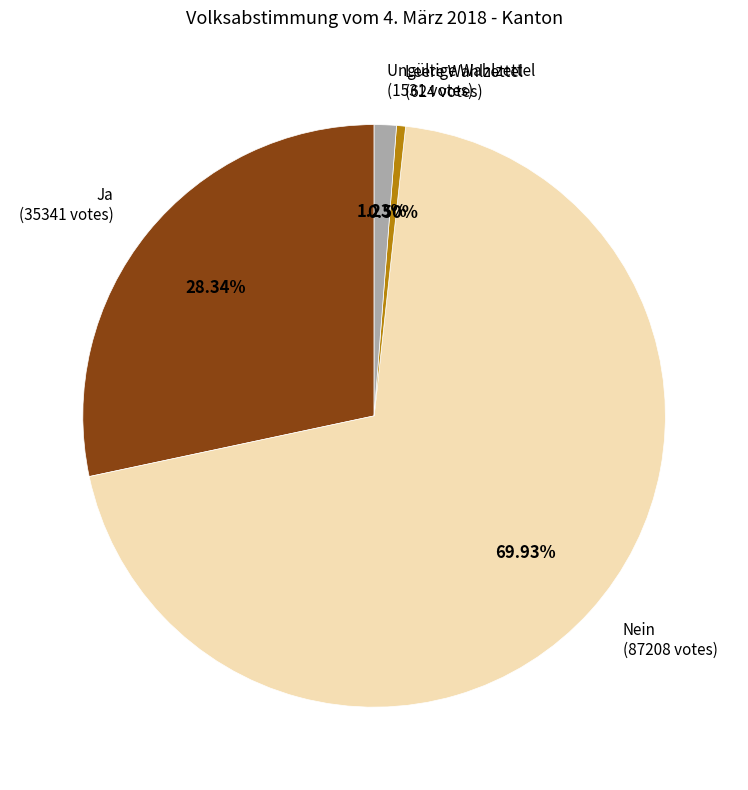

To the nearest percent, what is the average slice percentage?

25%